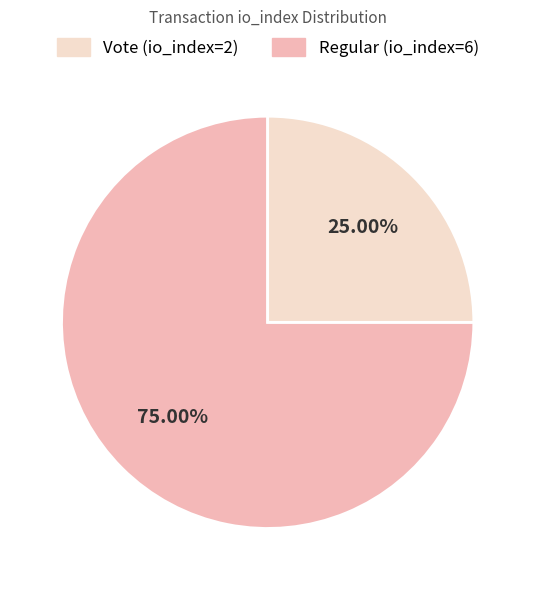

Is there any slice that represents more than half of the pie?

Yes